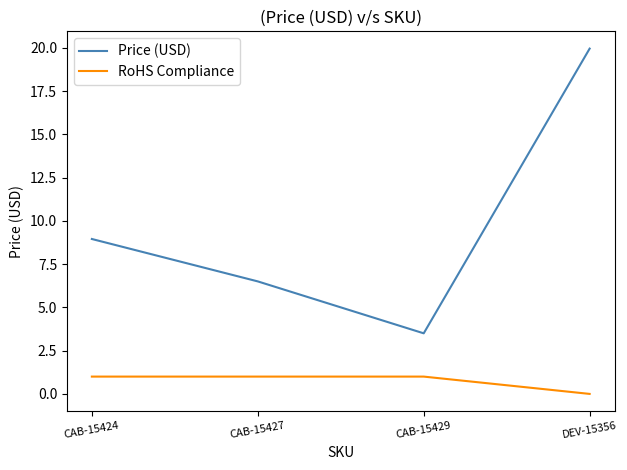

How many values in the Price (USD) series exceed 8?

2